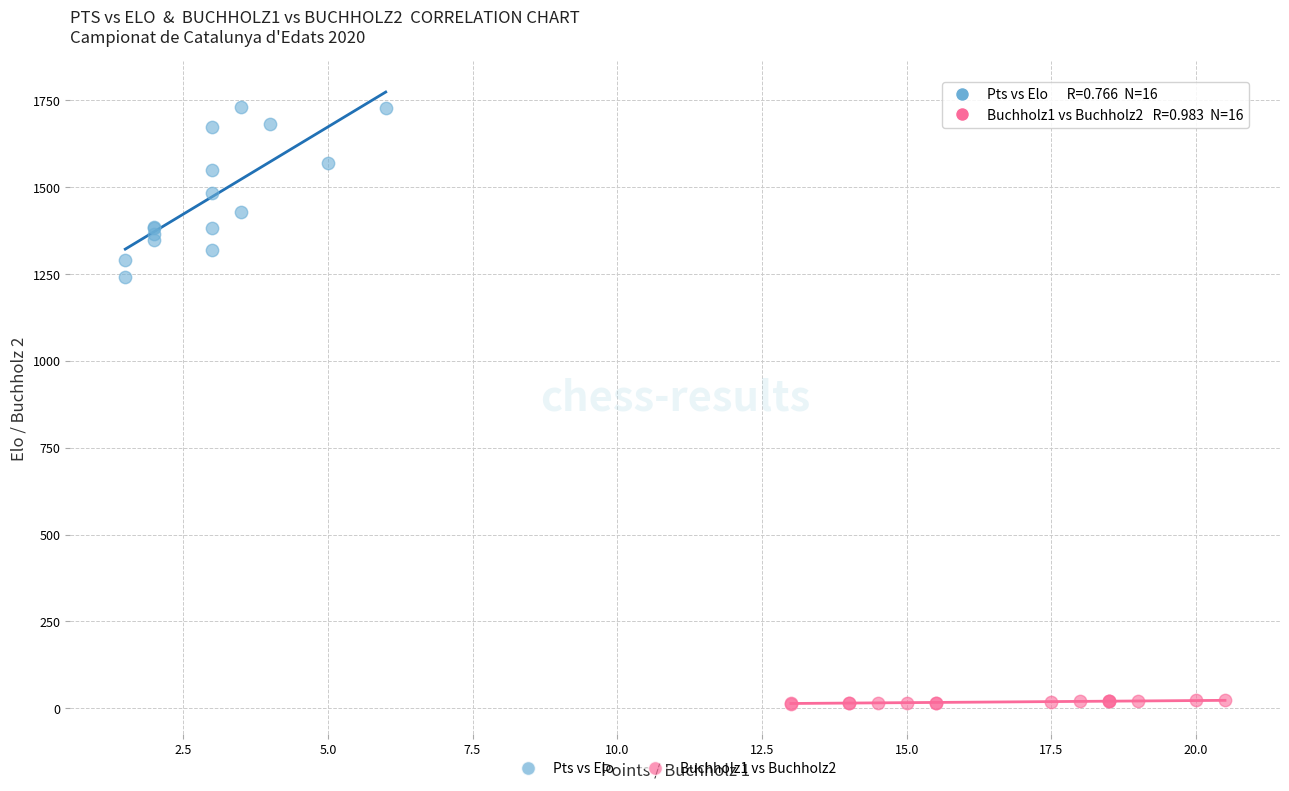

Which series contains the lowest Y value?

Buchholz1 vs Buchholz2